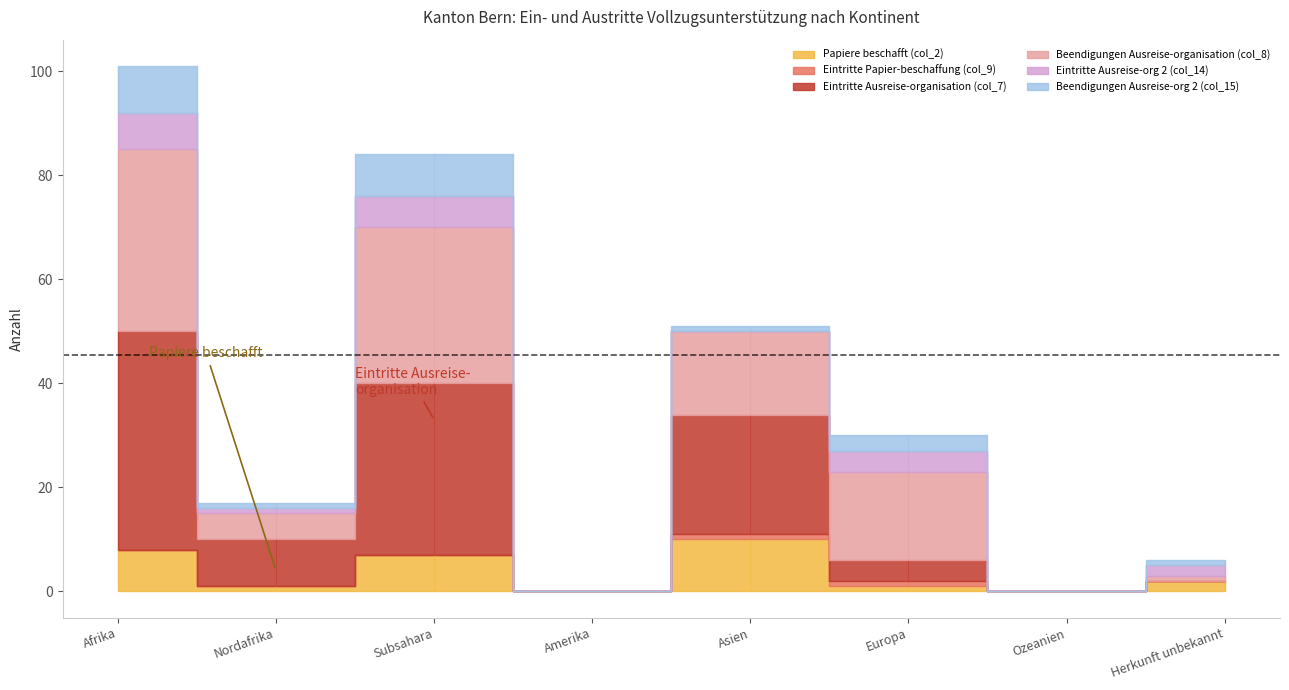

At how many categories does at least one series exceed 28?

2